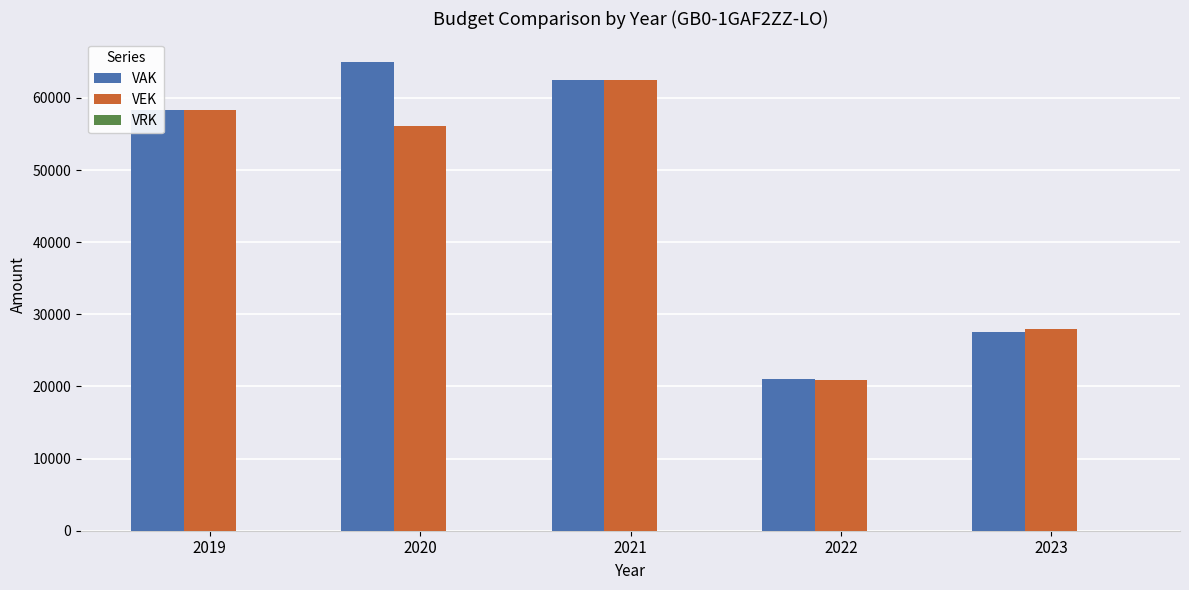

How many data points in VAK are less than 58370?

2